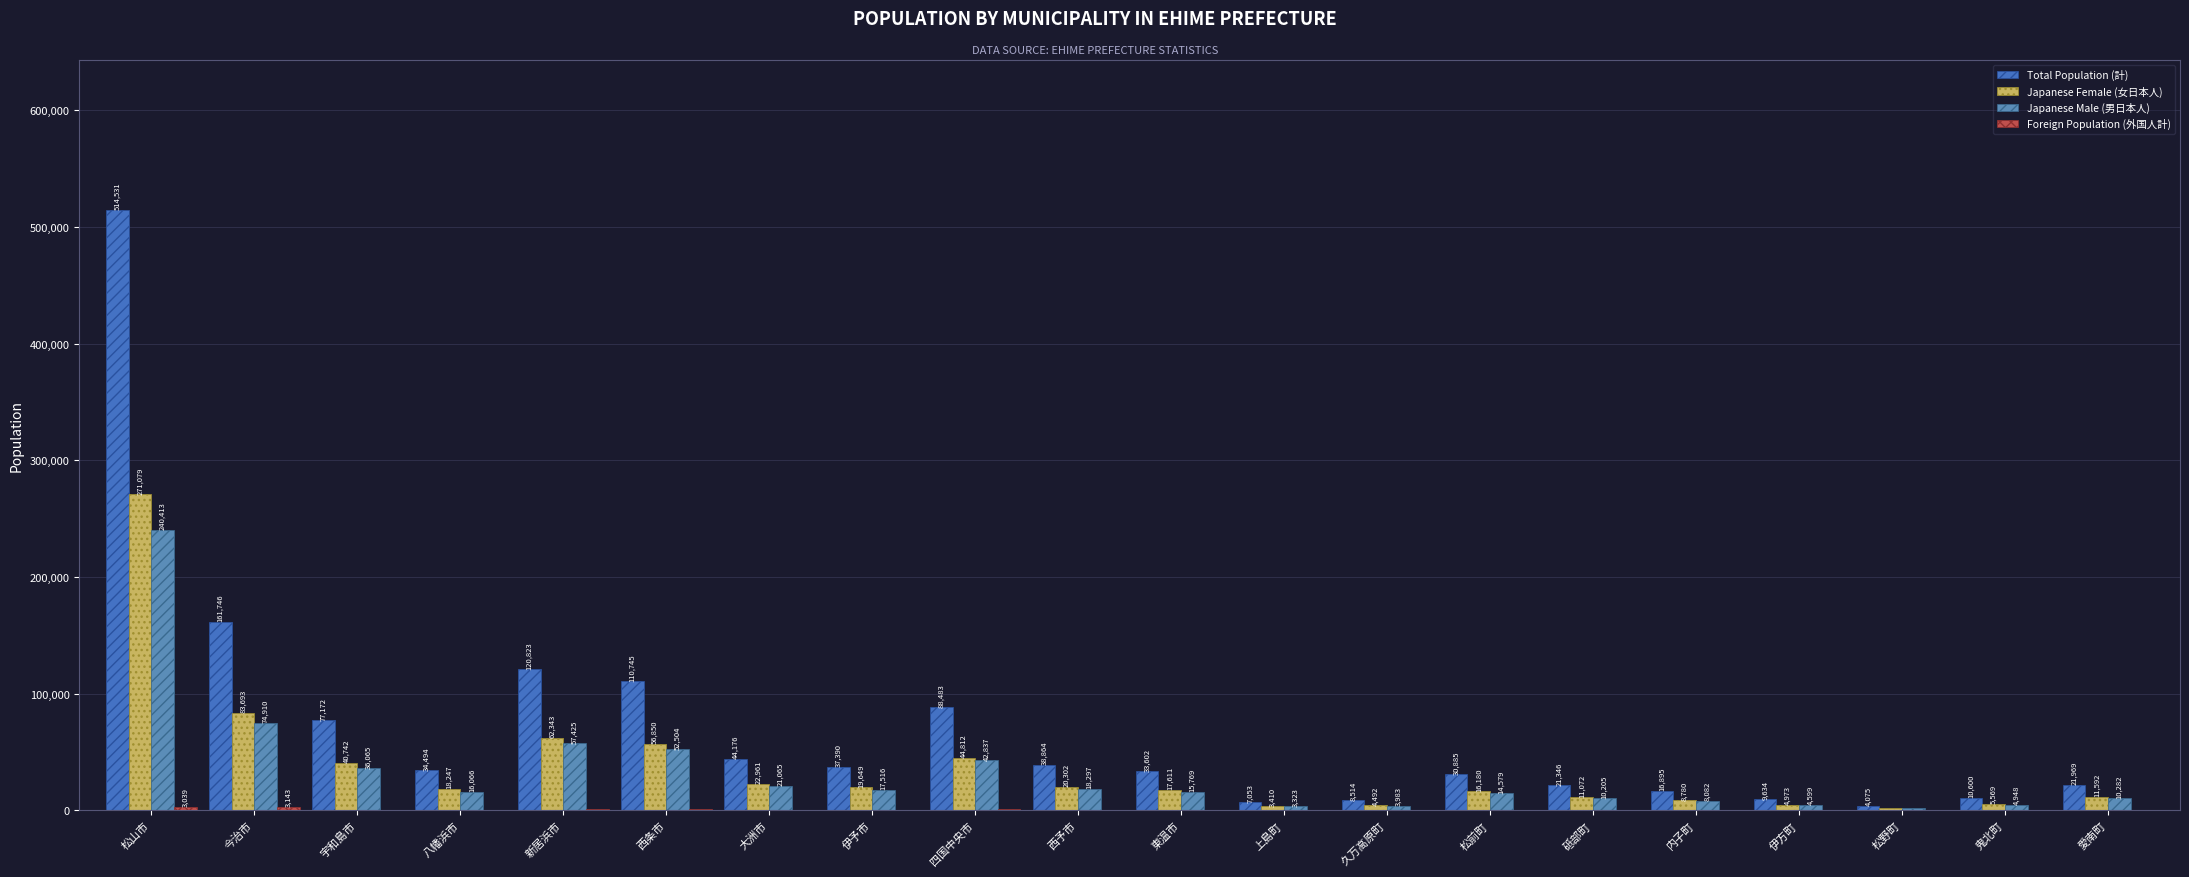

What is the label of the 12th bar from the right?

四国中央市